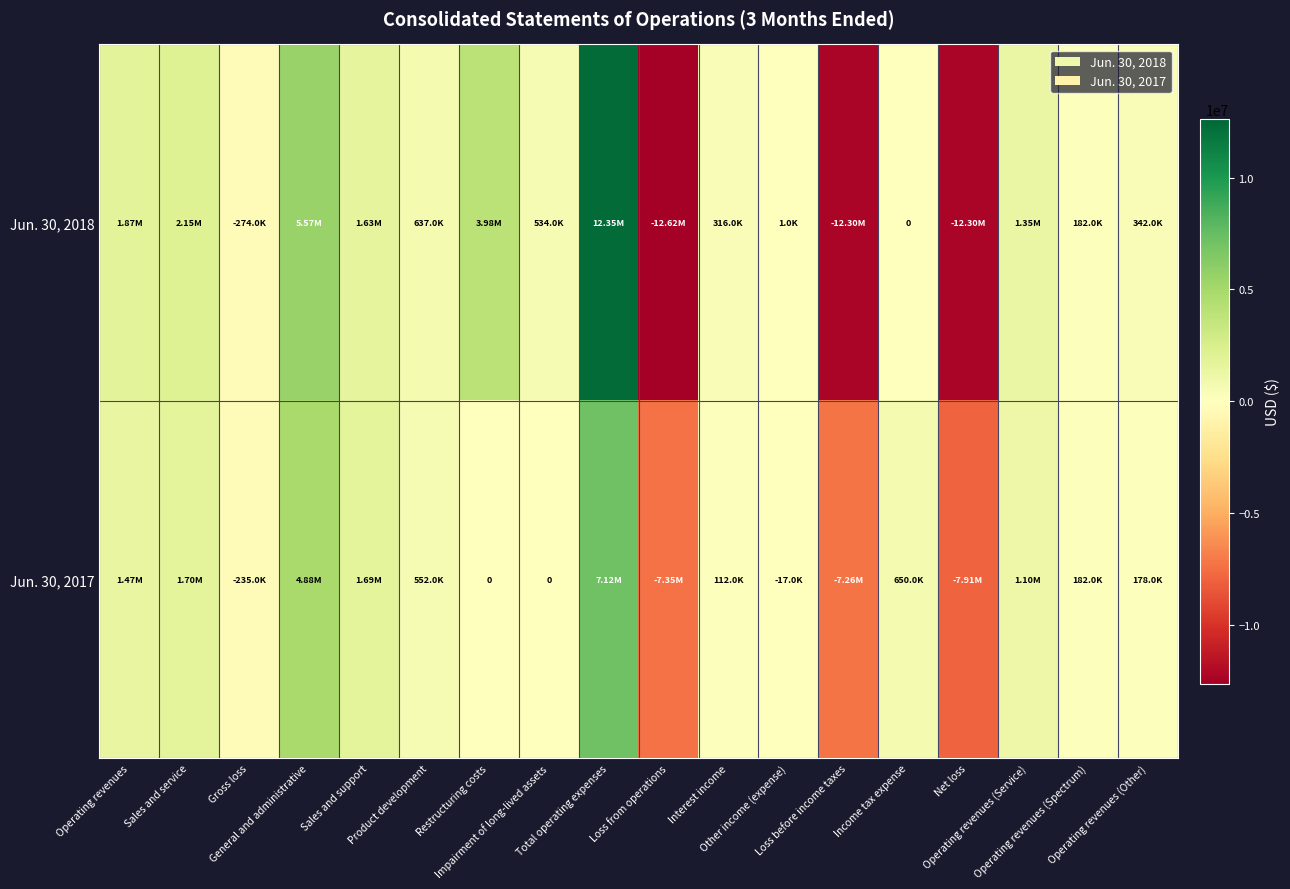

List the series in order of their overall mean, lowest first.

Jun. 30, 2018, Jun. 30, 2017